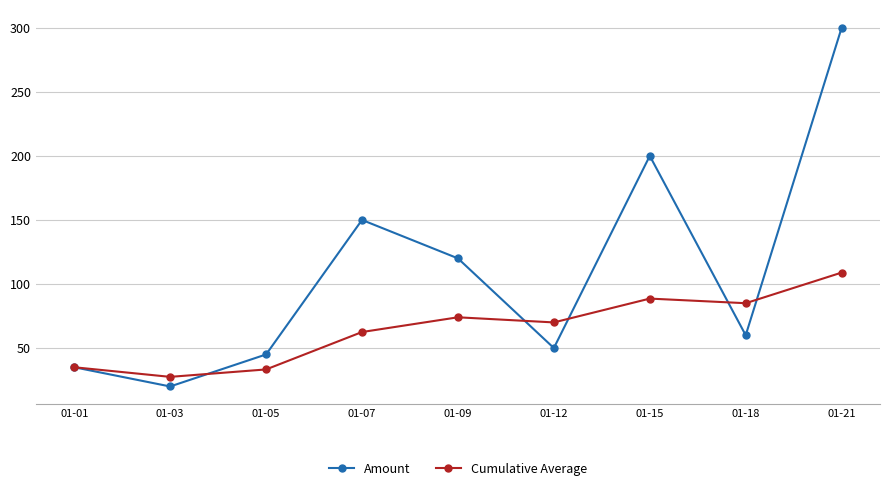

At which category does the chart reach its peak across all series?

01-21